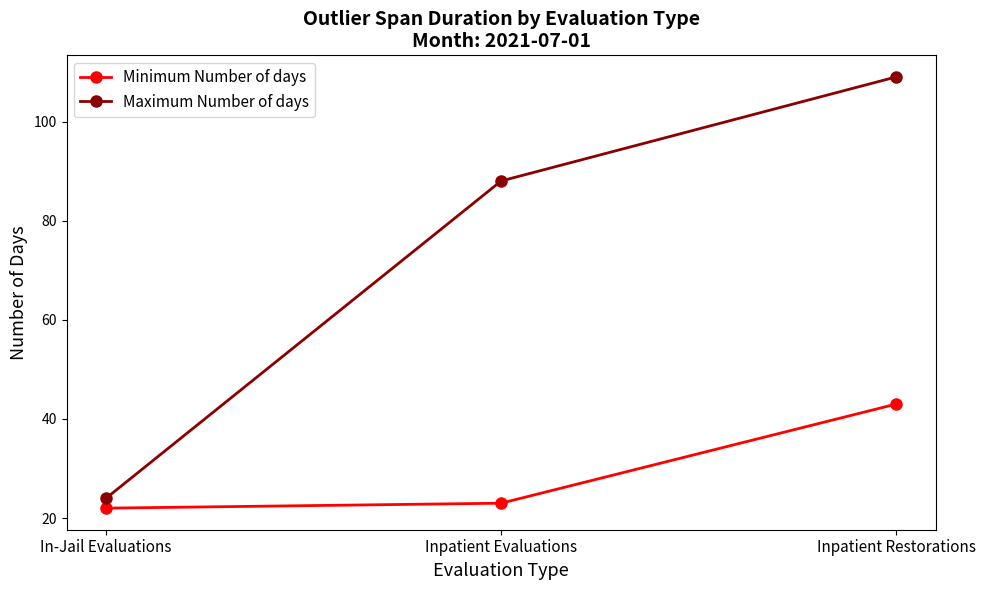

Is this an area chart (filled region under the line)?

No